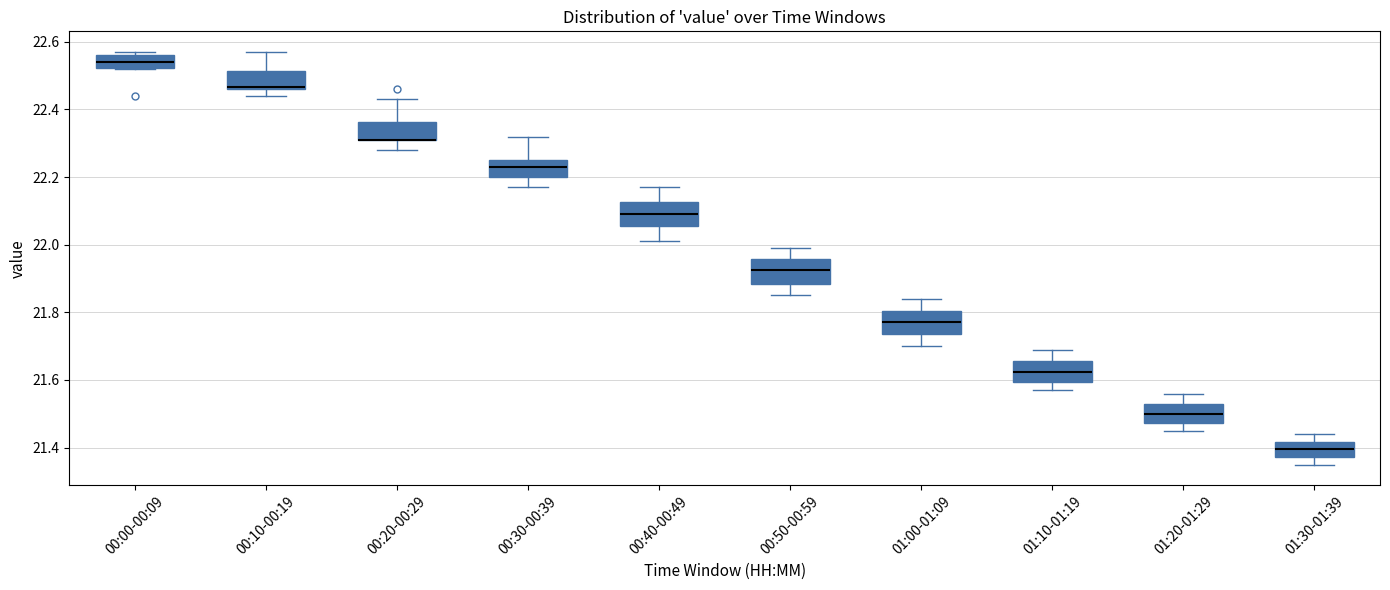

Reading left to right, read every box against the y-axis: the position of its median line, the range the box covers, and the ends of its whiskers. The values are not printed on the chart, so give them approximately, as read against the axis.

00:00-00:09: median 22.54, box 22.52 to 22.56, whiskers 22.52 to 22.58
00:10-00:19: median 22.46 (drawn on the box's lower edge), box 22.46 to 22.52, whiskers 22.44 to 22.58
00:20-00:29: median 22.32 (drawn on the box's lower edge), box 22.32 to 22.36, whiskers 22.28 to 22.44
00:30-00:39: median 22.24, box 22.20 to 22.26, whiskers 22.18 to 22.32
00:40-00:49: median 22.10, box 22.06 to 22.12, whiskers 22.02 to 22.18
00:50-00:59: median 21.92, box 21.88 to 21.96, whiskers 21.86 to 22.00
01:00-01:09: median 21.78, box 21.74 to 21.80, whiskers 21.70 to 21.84
01:10-01:19: median 21.62, box 21.60 to 21.66, whiskers 21.58 to 21.70
01:20-01:29: median 21.50, box 21.48 to 21.52, whiskers 21.46 to 21.56
01:30-01:39: median 21.40, box 21.38 to 21.42, whiskers 21.36 to 21.44